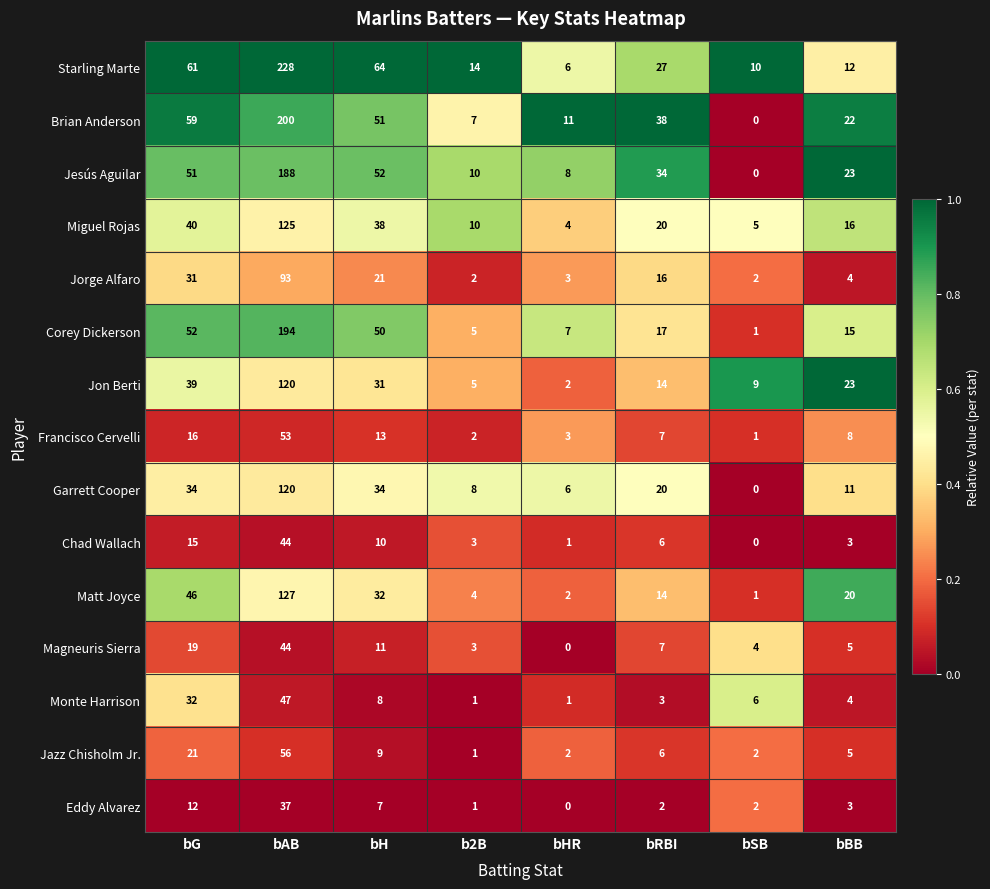

Which series has the largest total across all categories?

Starling Marte